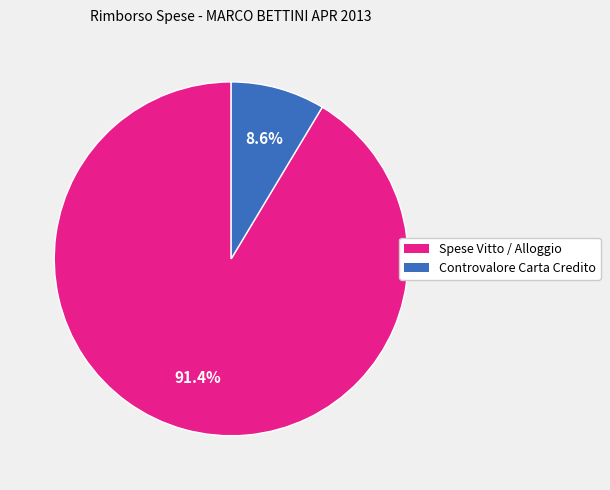

True or false: Spese Vitto / Alloggio accounts for 79% of the total.

False